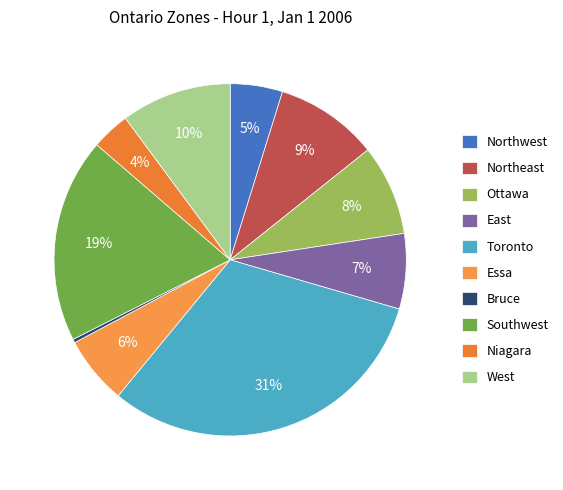

Is there a majority slice in this chart?

No